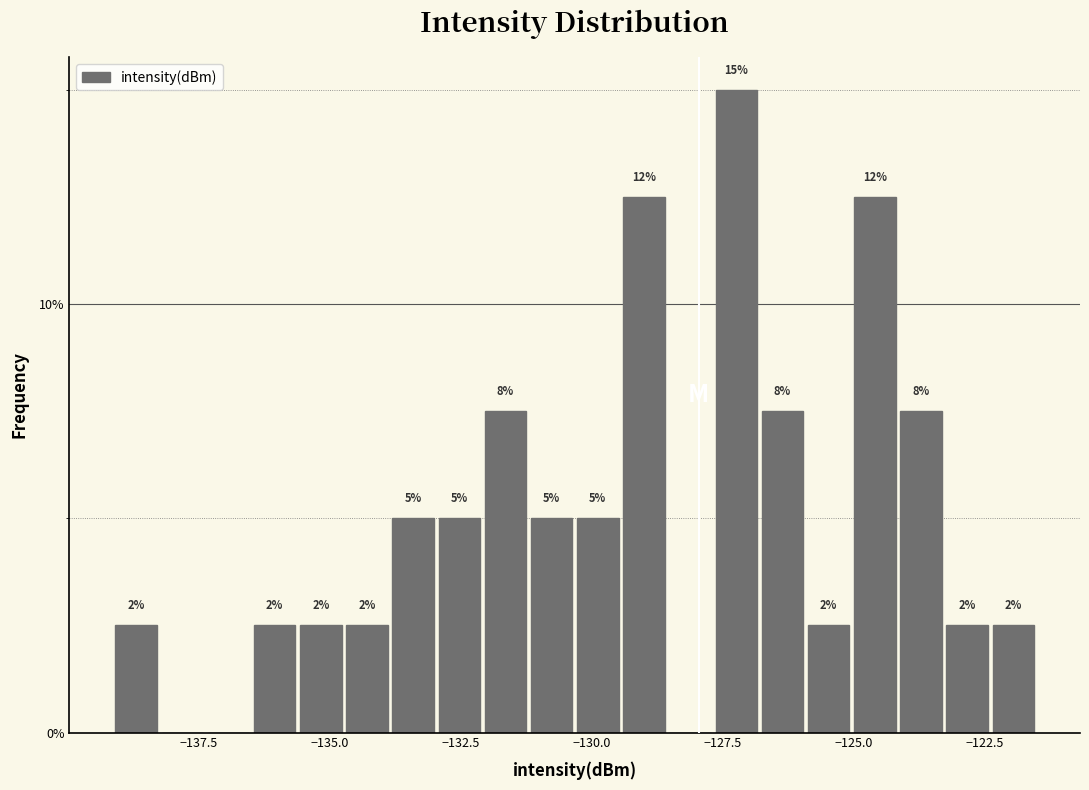

Around what value on the x-axis is the tallest bar? Give the approximate position of its centre, as read against the axis.

-127.0